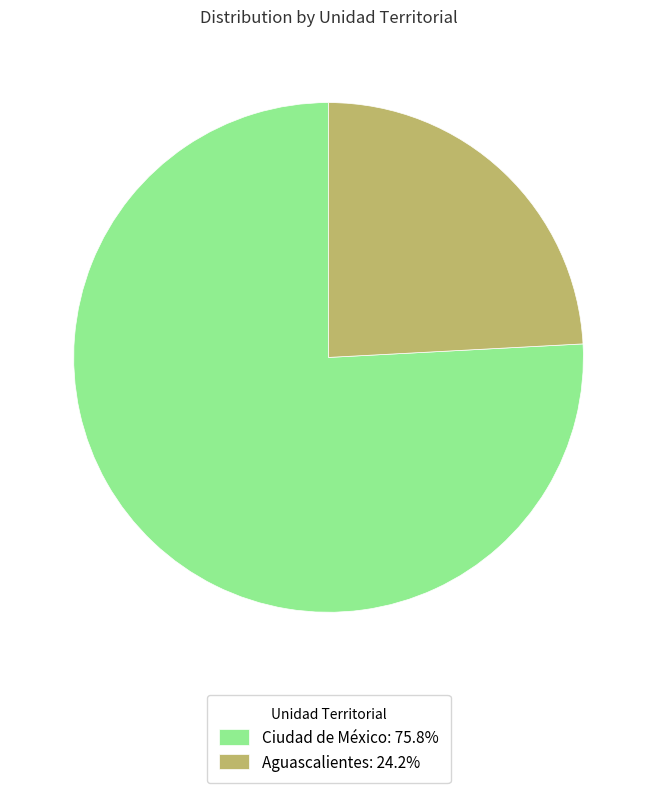

Is there a majority slice in this chart?

Yes